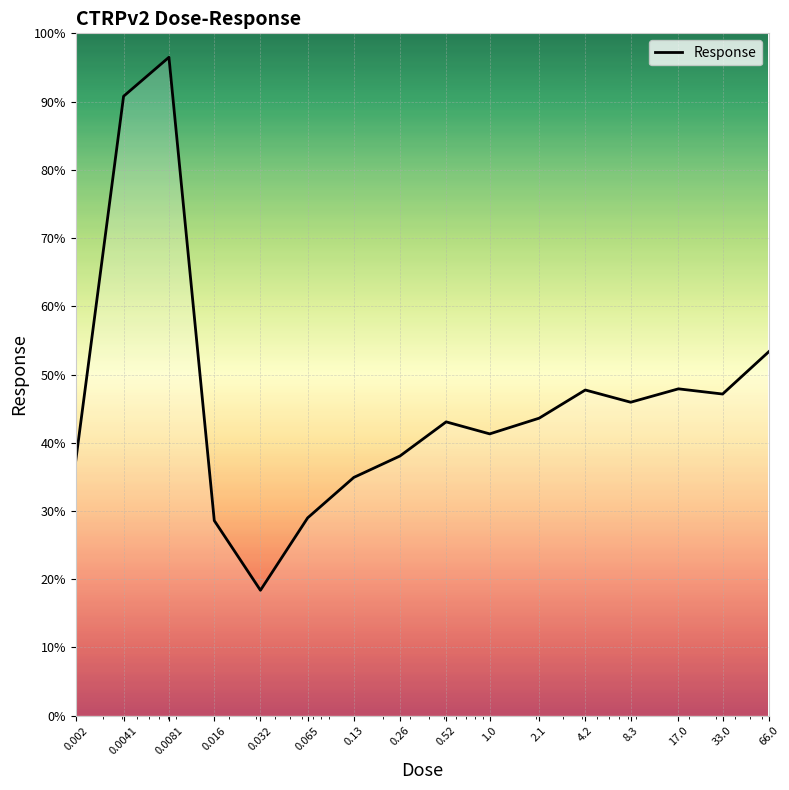

What is the greatest value displayed?

96.5